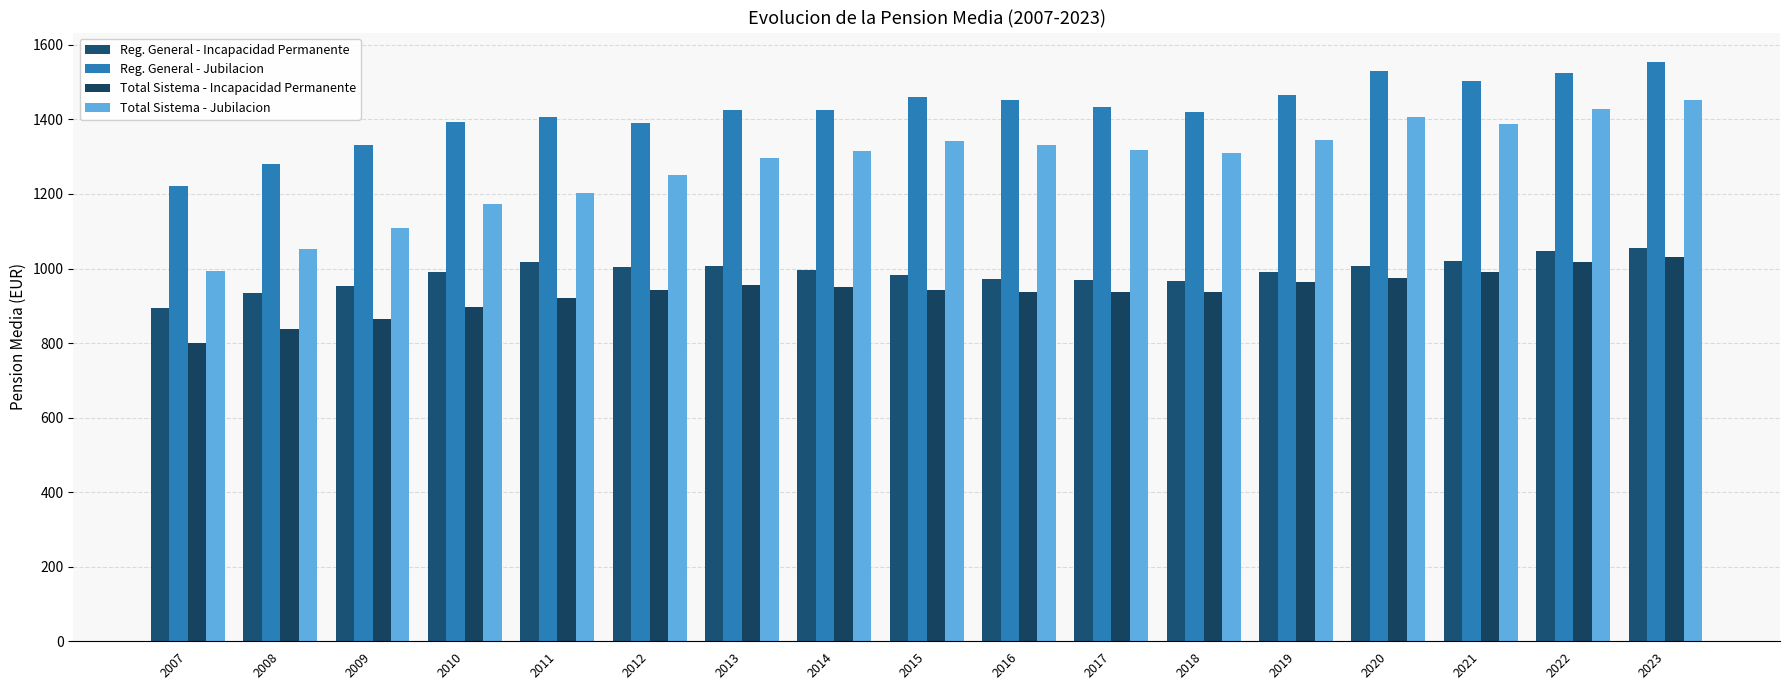

What is the smallest value displayed?

800.6